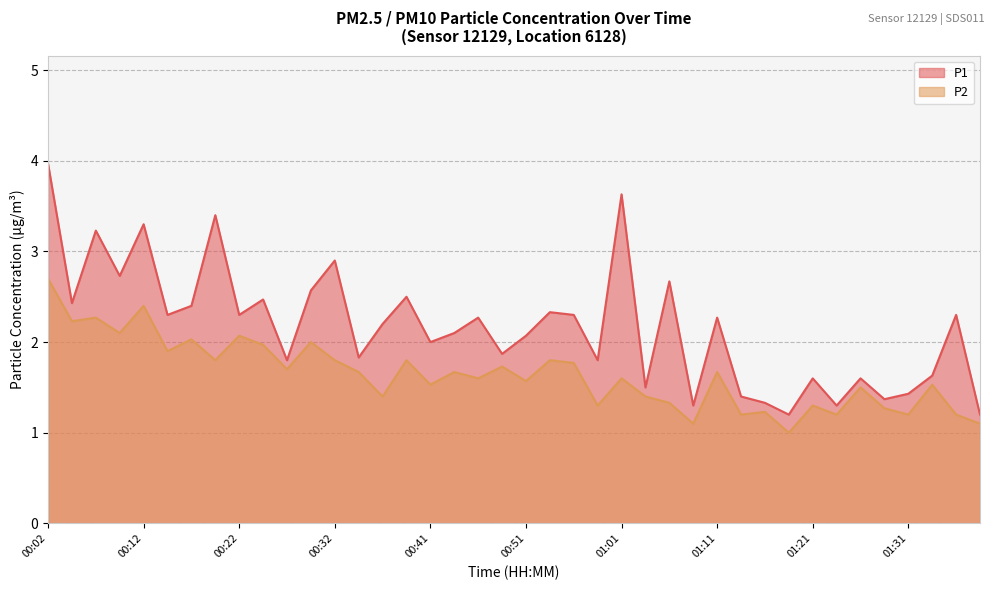

True or false: P2 and P1 cross at least once.

False